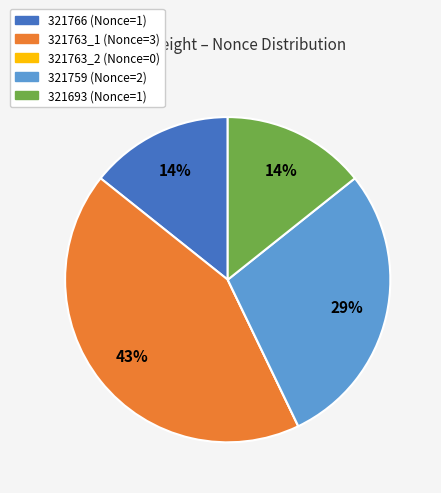

To the nearest percent, what portion does 321759 represent?

29%